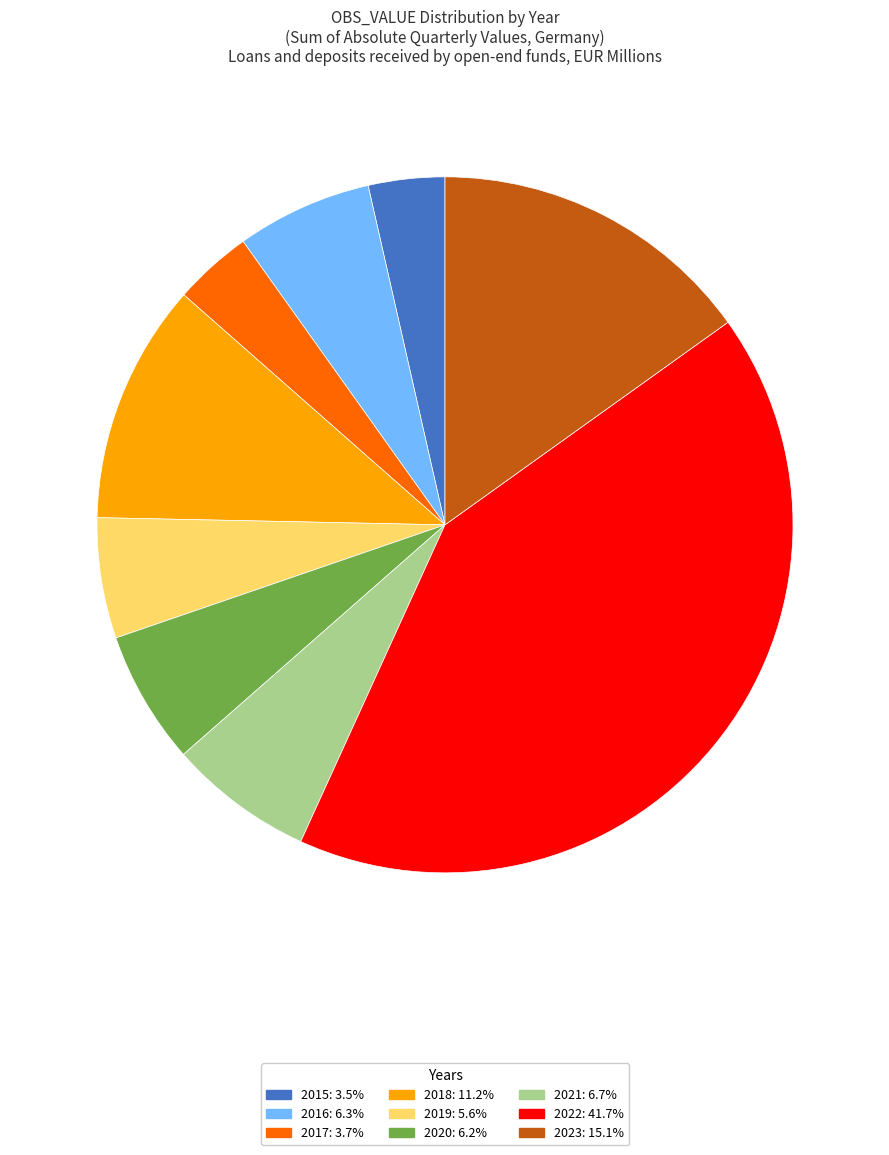

How many slices are in this pie chart?

9